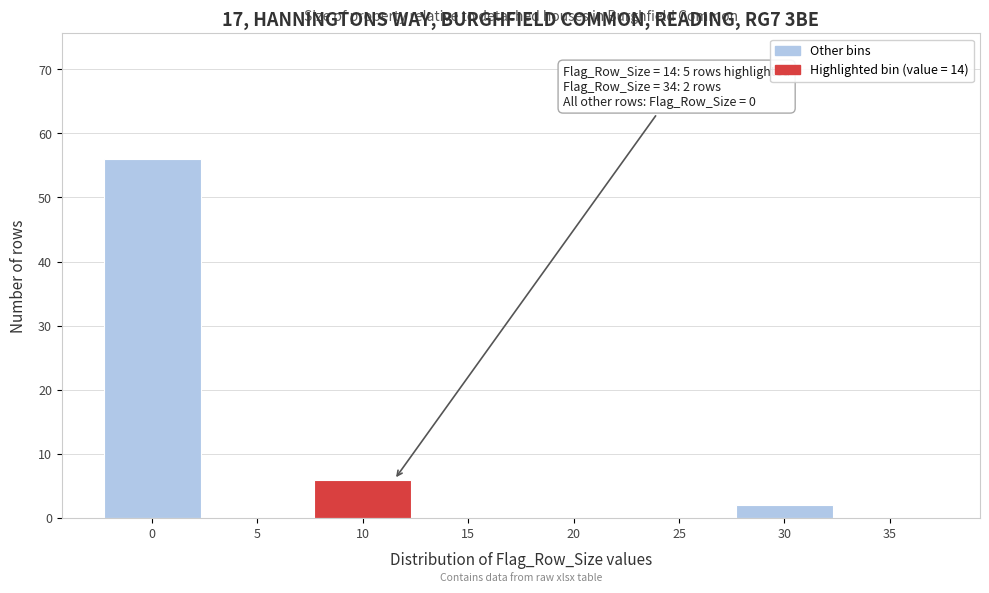

Reading left to right, extract all data points from this chart.

0=56	5=0	10=6	15=0	20=0	25=0	30=2	35=0